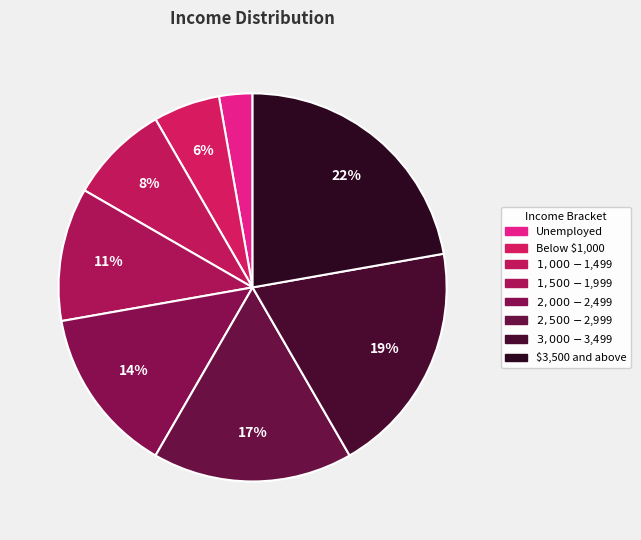

How many slices are in this pie chart?

8